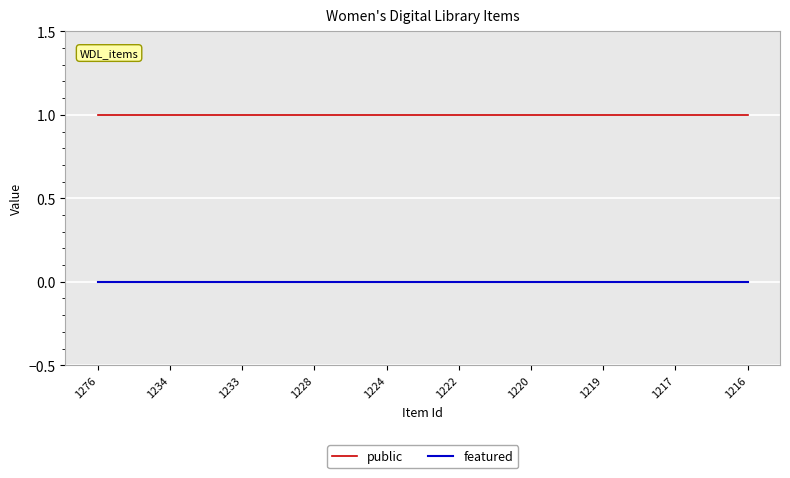

The value of public at 1234 is 1. True or false?

True